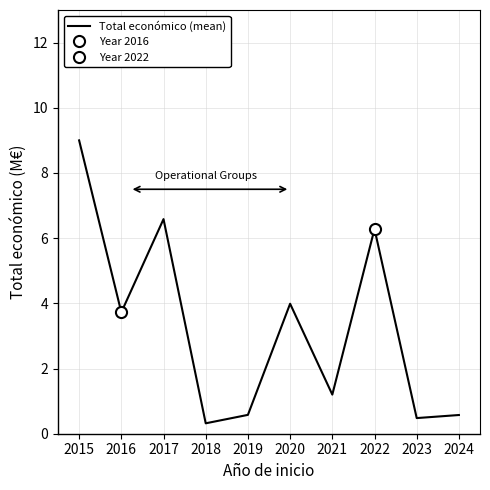

True or false: Total económico (mean) has a value of 2.0 at 2021.

False